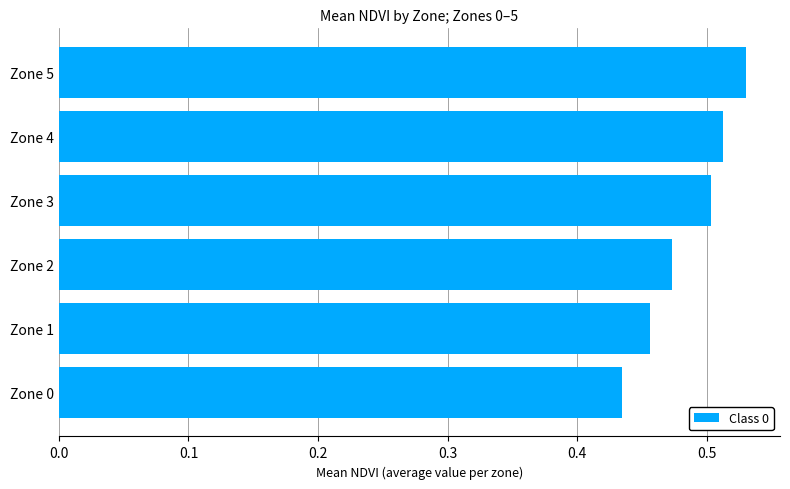

The value at Zone 4 is 0.5. True or false?

True